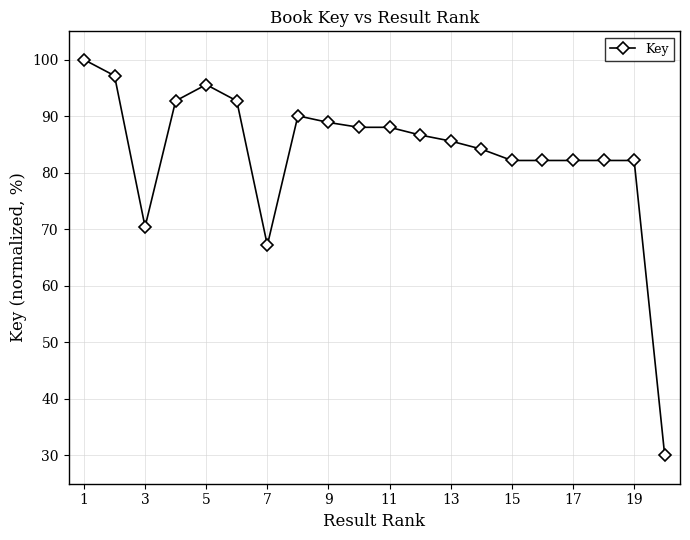

What is the value of the 8th point from the left?

90.1